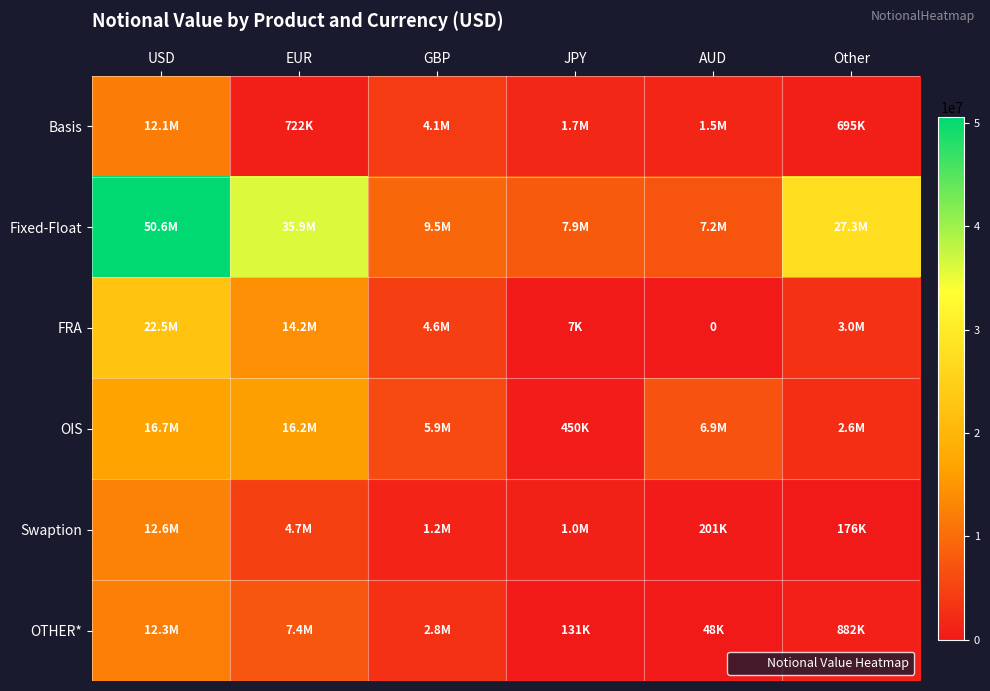

Which series has the widest spread of values?

Fixed-Float